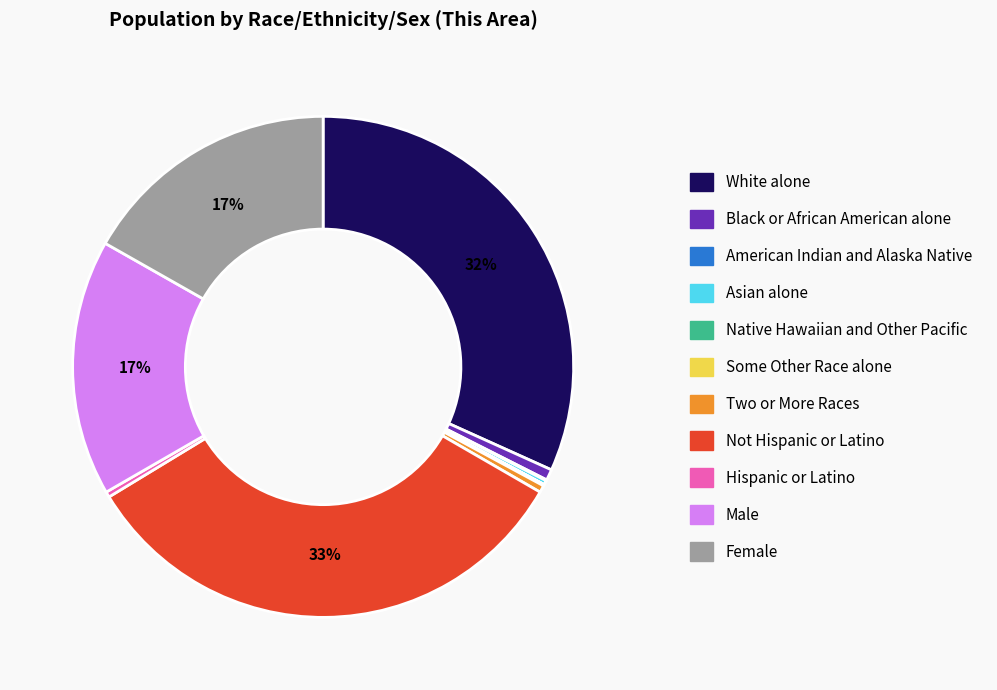

Does Two or More Races account for over 50% of the chart?

No